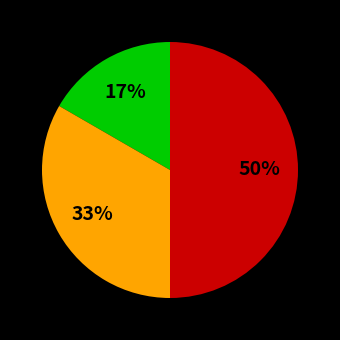

To the nearest percent, what is the difference between the largest and smallest slice percentages?

33%